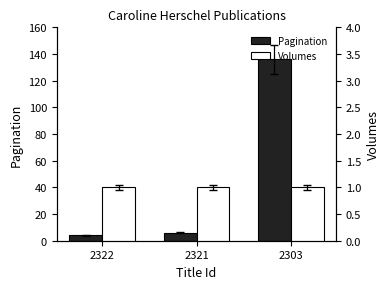

What is the difference between the maximum and minimum values in the Pagination series?

132